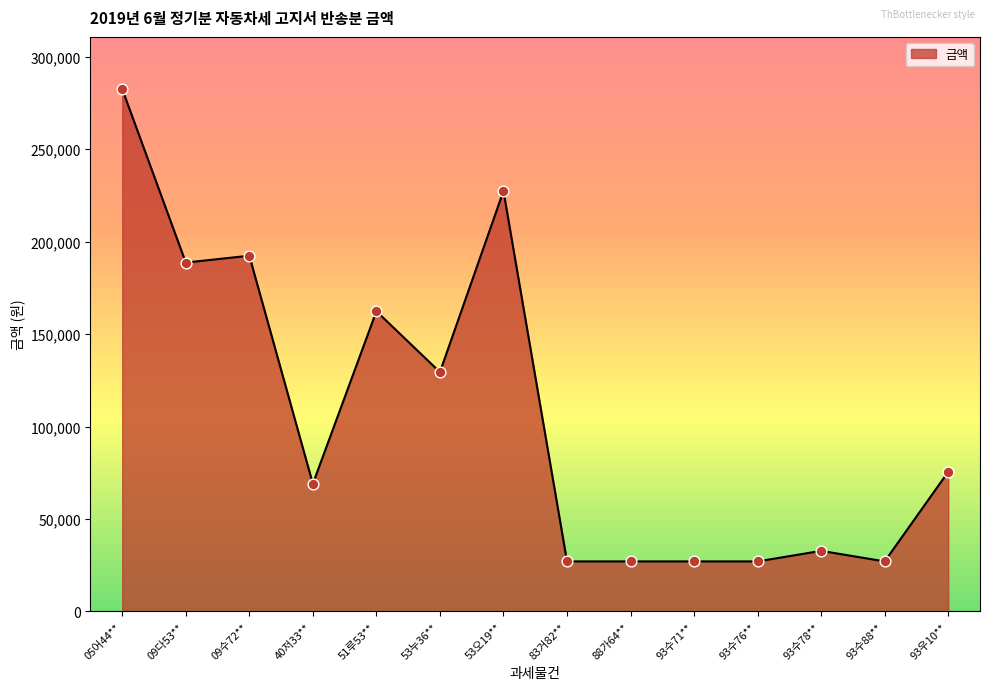

What is the ratio of the value at 53오19** to the value at 88가64**?

8.4